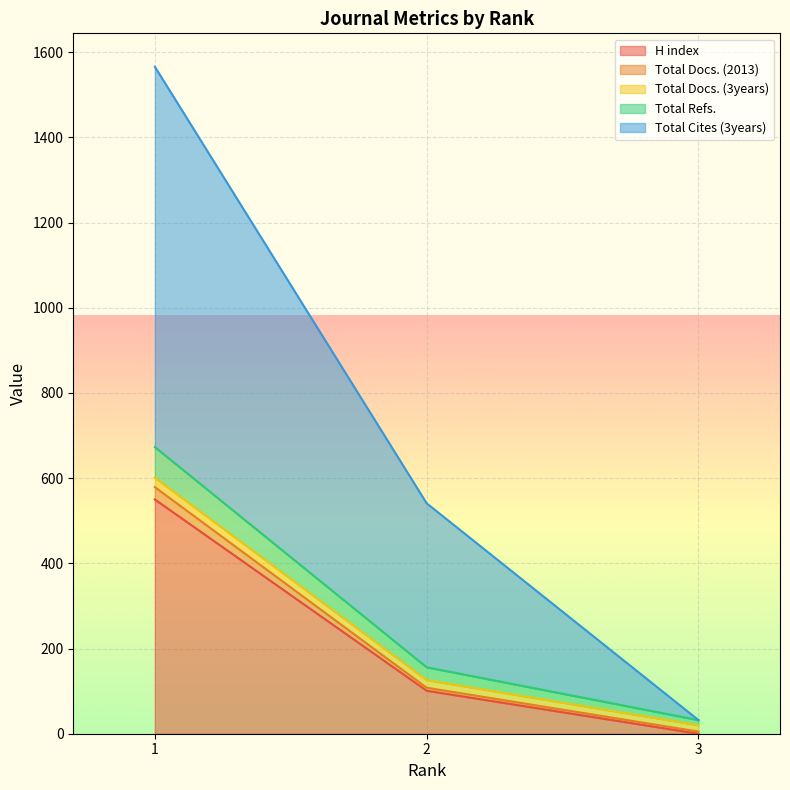

What is the maximum value for H index?

550